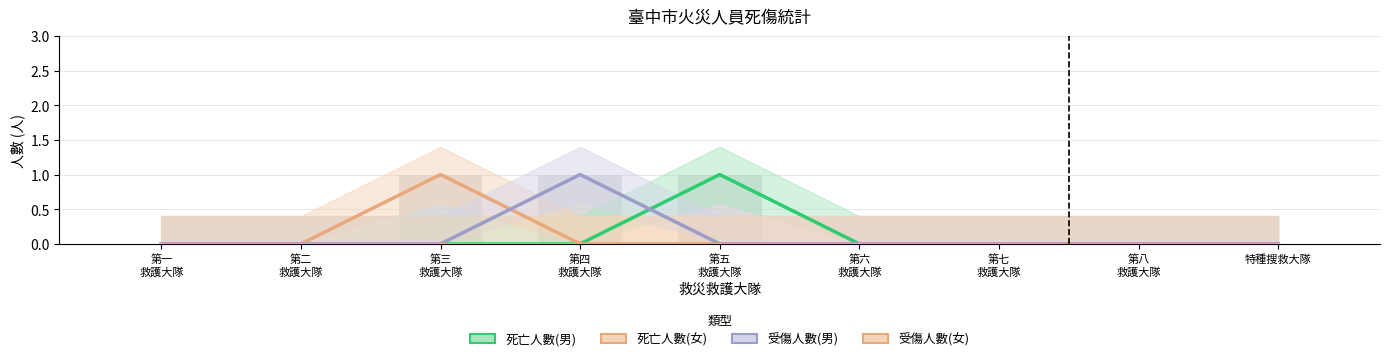

How many bars are there in each group?

4